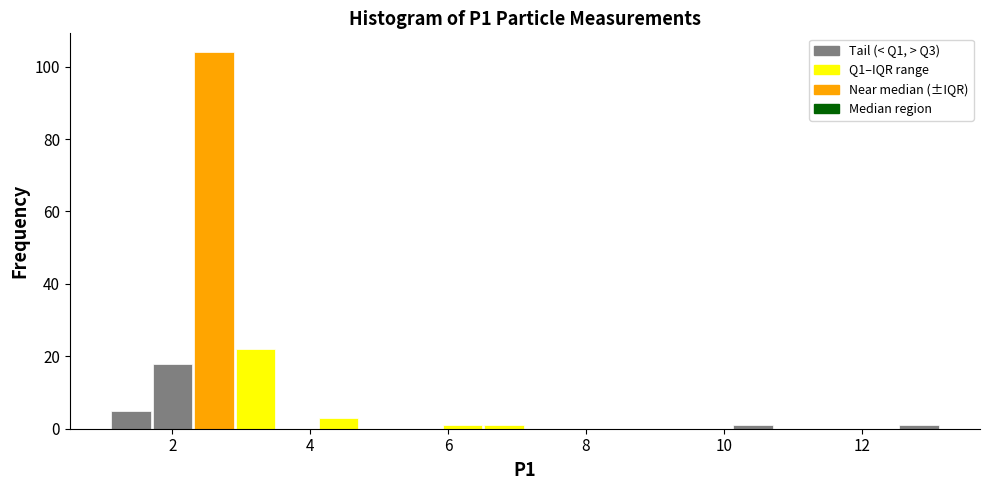

Read against the x-axis, roughly where is the centre of the tallest bar?

2.6